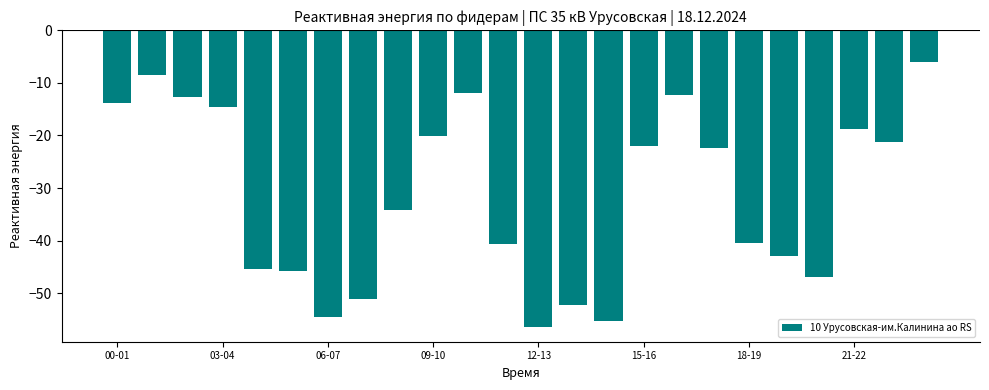

How many categories are shown in the chart?

24